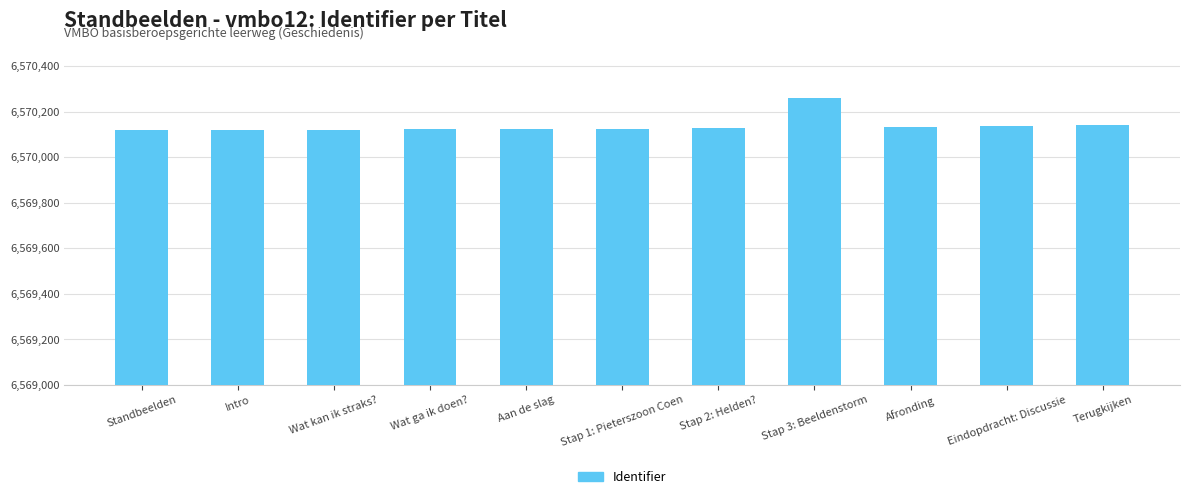

What is the label of the 9th bar from the right?

Wat kan ik straks?